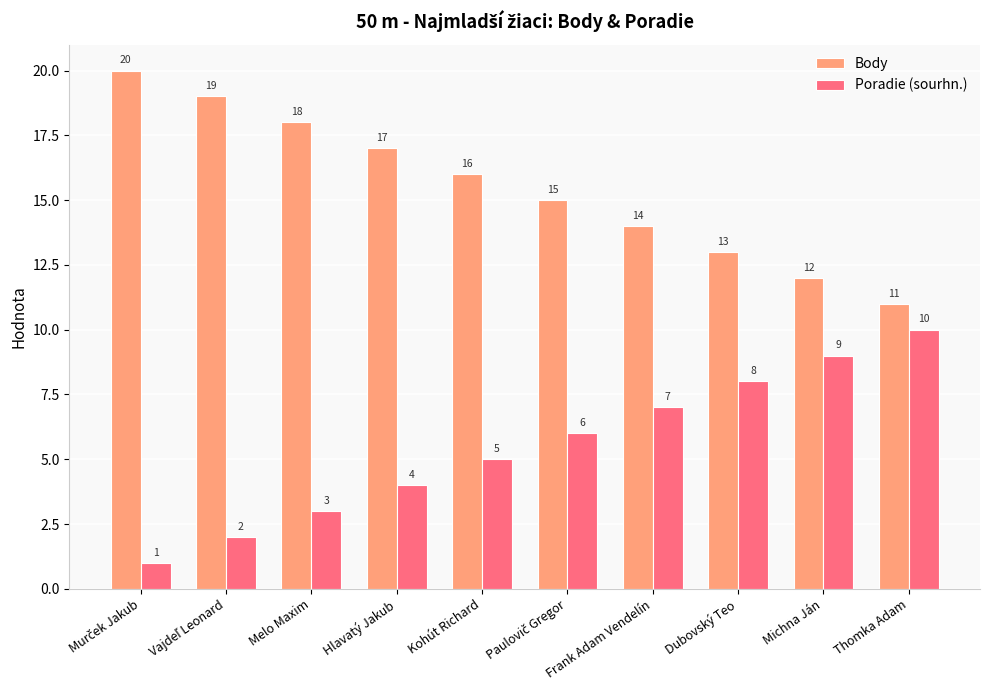

What is the label of the 4th bar from the left?

Hlavatý Jakub